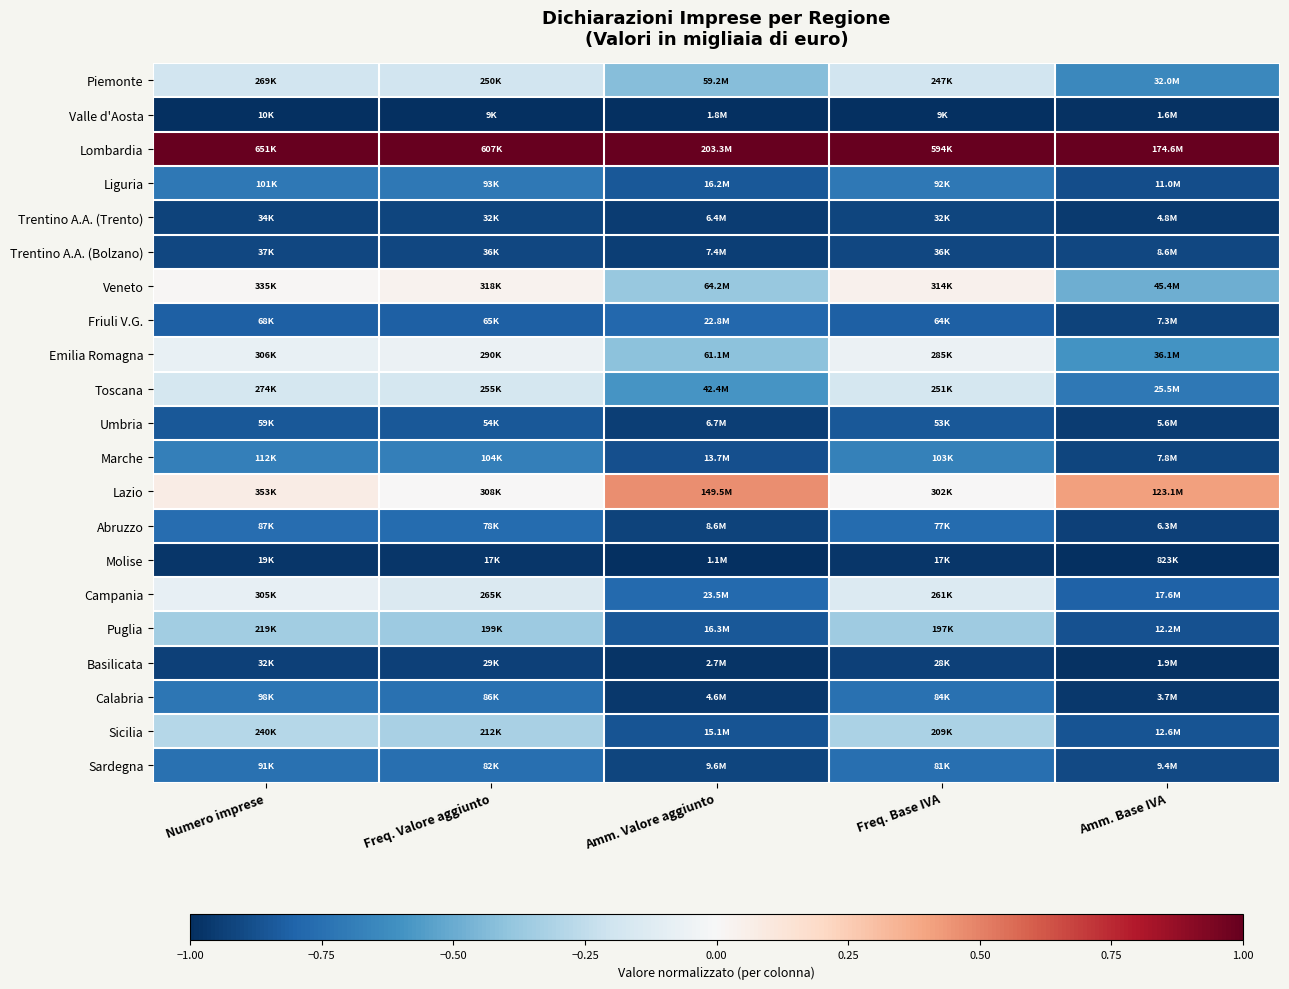

Reading left to right, list all the values displayed in this chart.

Piemonte: Numero imprese=-0.2	Freq. Valore aggiunto=-0.2	Amm. Valore aggiunto=-0.4	Freq. Base IVA=-0.2	Amm. Base IVA=-0.6
Valle d'Aosta: Numero imprese=-1.0	Freq. Valore aggiunto=-1.0	Amm. Valore aggiunto=-1.0	Freq. Base IVA=-1.0	Amm. Base IVA=-1.0
Lombardia: Numero imprese=1.0	Freq. Valore aggiunto=1.0	Amm. Valore aggiunto=1.0	Freq. Base IVA=1.0	Amm. Base IVA=1.0
Liguria: Numero imprese=-0.7	Freq. Valore aggiunto=-0.7	Amm. Valore aggiunto=-0.9	Freq. Base IVA=-0.7	Amm. Base IVA=-0.9
Trentino A.A. (Trento): Numero imprese=-0.9	Freq. Valore aggiunto=-0.9	Amm. Valore aggiunto=-0.9	Freq. Base IVA=-0.9	Amm. Base IVA=-1.0
Trentino A.A. (Bolzano): Numero imprese=-0.9	Freq. Valore aggiunto=-0.9	Amm. Valore aggiunto=-0.9	Freq. Base IVA=-0.9	Amm. Base IVA=-0.9
Veneto: Numero imprese=0.0	Freq. Valore aggiunto=0.0	Amm. Valore aggiunto=-0.4	Freq. Base IVA=0.0	Amm. Base IVA=-0.5
Friuli V.G.: Numero imprese=-0.8	Freq. Valore aggiunto=-0.8	Amm. Valore aggiunto=-0.8	Freq. Base IVA=-0.8	Amm. Base IVA=-0.9
Emilia Romagna: Numero imprese=-0.1	Freq. Valore aggiunto=-0.1	Amm. Valore aggiunto=-0.4	Freq. Base IVA=-0.1	Amm. Base IVA=-0.6
Toscana: Numero imprese=-0.2	Freq. Valore aggiunto=-0.2	Amm. Valore aggiunto=-0.6	Freq. Base IVA=-0.2	Amm. Base IVA=-0.7
Umbria: Numero imprese=-0.8	Freq. Valore aggiunto=-0.9	Amm. Valore aggiunto=-0.9	Freq. Base IVA=-0.8	Amm. Base IVA=-0.9
Marche: Numero imprese=-0.7	Freq. Valore aggiunto=-0.7	Amm. Valore aggiunto=-0.9	Freq. Base IVA=-0.7	Amm. Base IVA=-0.9
Lazio: Numero imprese=0.1	Freq. Valore aggiunto=0.0	Amm. Valore aggiunto=0.5	Freq. Base IVA=0.0	Amm. Base IVA=0.4
Abruzzo: Numero imprese=-0.8	Freq. Valore aggiunto=-0.8	Amm. Valore aggiunto=-0.9	Freq. Base IVA=-0.8	Amm. Base IVA=-0.9
Molise: Numero imprese=-1.0	Freq. Valore aggiunto=-1.0	Amm. Valore aggiunto=-1.0	Freq. Base IVA=-1.0	Amm. Base IVA=-1.0
Campania: Numero imprese=-0.1	Freq. Valore aggiunto=-0.1	Amm. Valore aggiunto=-0.8	Freq. Base IVA=-0.1	Amm. Base IVA=-0.8
Puglia: Numero imprese=-0.3	Freq. Valore aggiunto=-0.4	Amm. Valore aggiunto=-0.9	Freq. Base IVA=-0.4	Amm. Base IVA=-0.9
Basilicata: Numero imprese=-0.9	Freq. Valore aggiunto=-0.9	Amm. Valore aggiunto=-1.0	Freq. Base IVA=-0.9	Amm. Base IVA=-1.0
Calabria: Numero imprese=-0.7	Freq. Valore aggiunto=-0.7	Amm. Valore aggiunto=-1.0	Freq. Base IVA=-0.7	Amm. Base IVA=-1.0
Sicilia: Numero imprese=-0.3	Freq. Valore aggiunto=-0.3	Amm. Valore aggiunto=-0.9	Freq. Base IVA=-0.3	Amm. Base IVA=-0.9
Sardegna: Numero imprese=-0.7	Freq. Valore aggiunto=-0.8	Amm. Valore aggiunto=-0.9	Freq. Base IVA=-0.8	Amm. Base IVA=-0.9